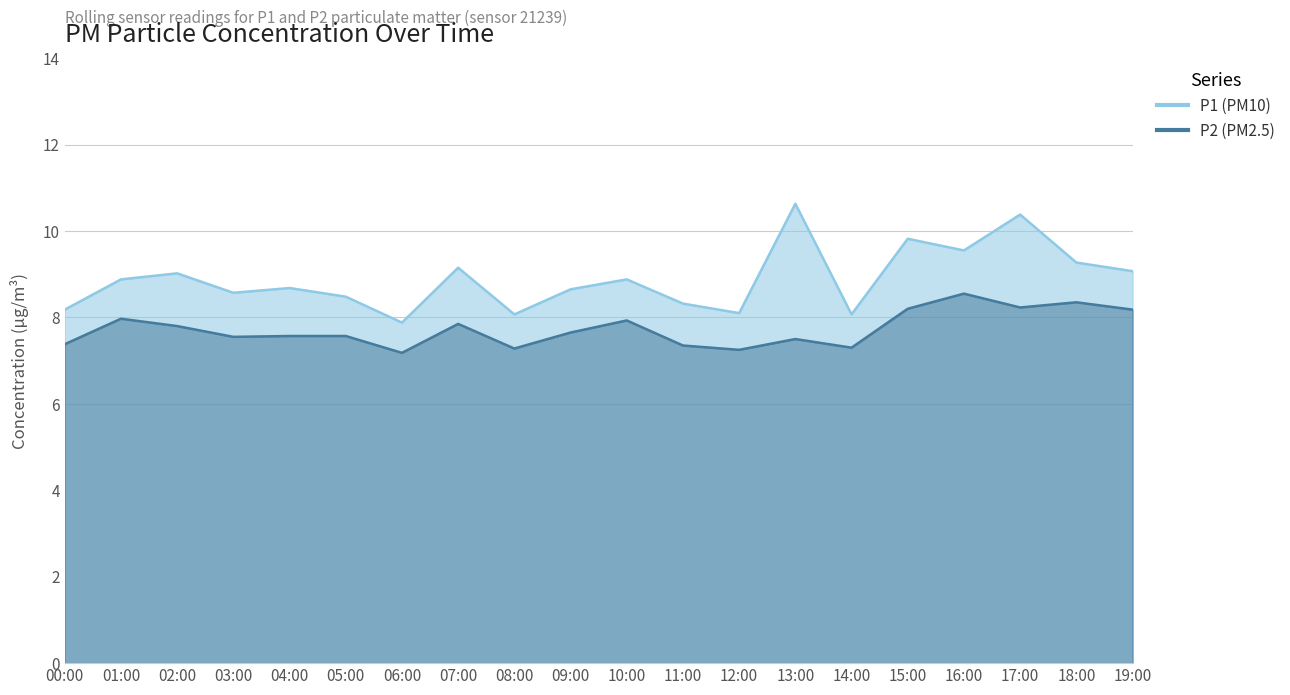

What is the difference between the P2 values at 11:00 and 07:00?

0.5